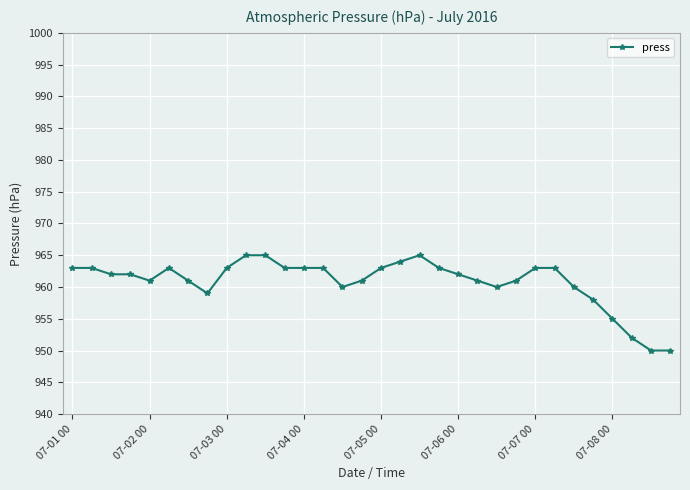

Reading right to left, list all the values displayed in this chart.

950	950	952	955	958	960	963	963	961	960	961	962	963	965	964	963	961	960	963	963	963	965	965	963	959	961	963	961	962	962	963	963